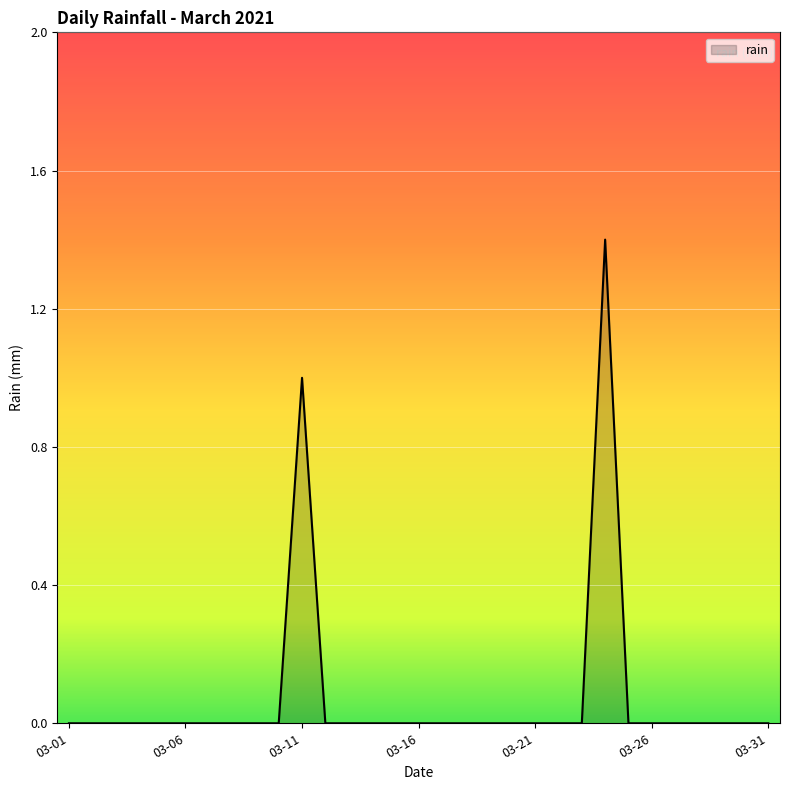

What is the greatest value displayed?

1.4